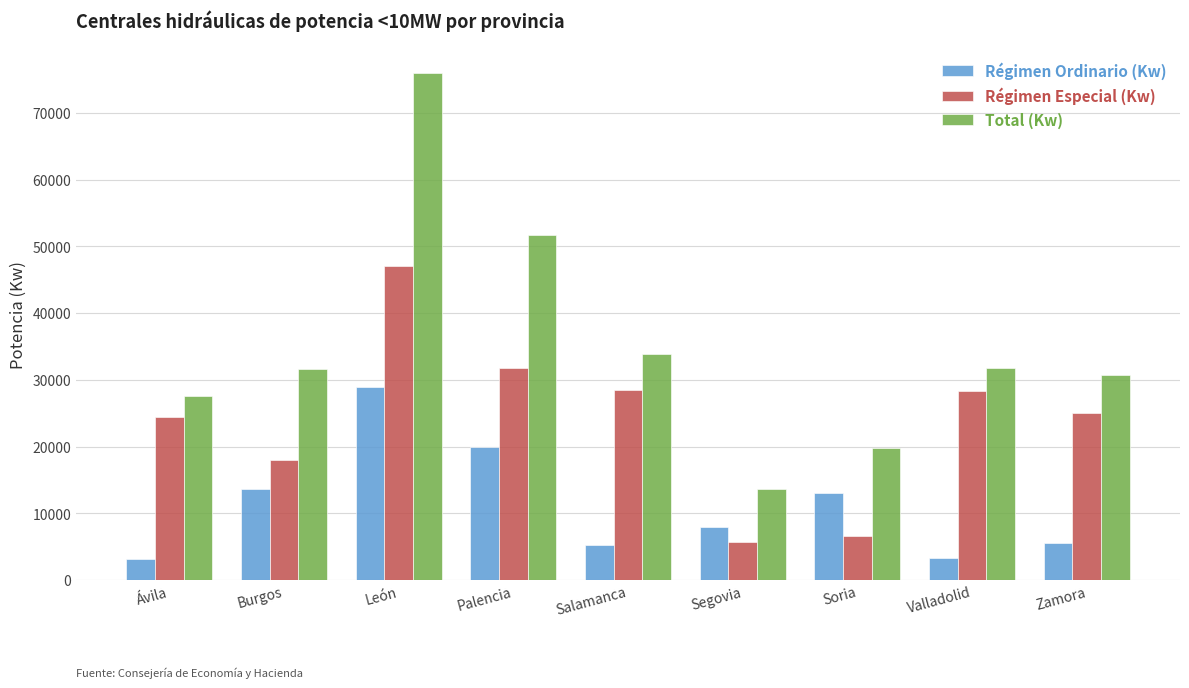

Which series has the largest total across all categories?

Total (Kw)